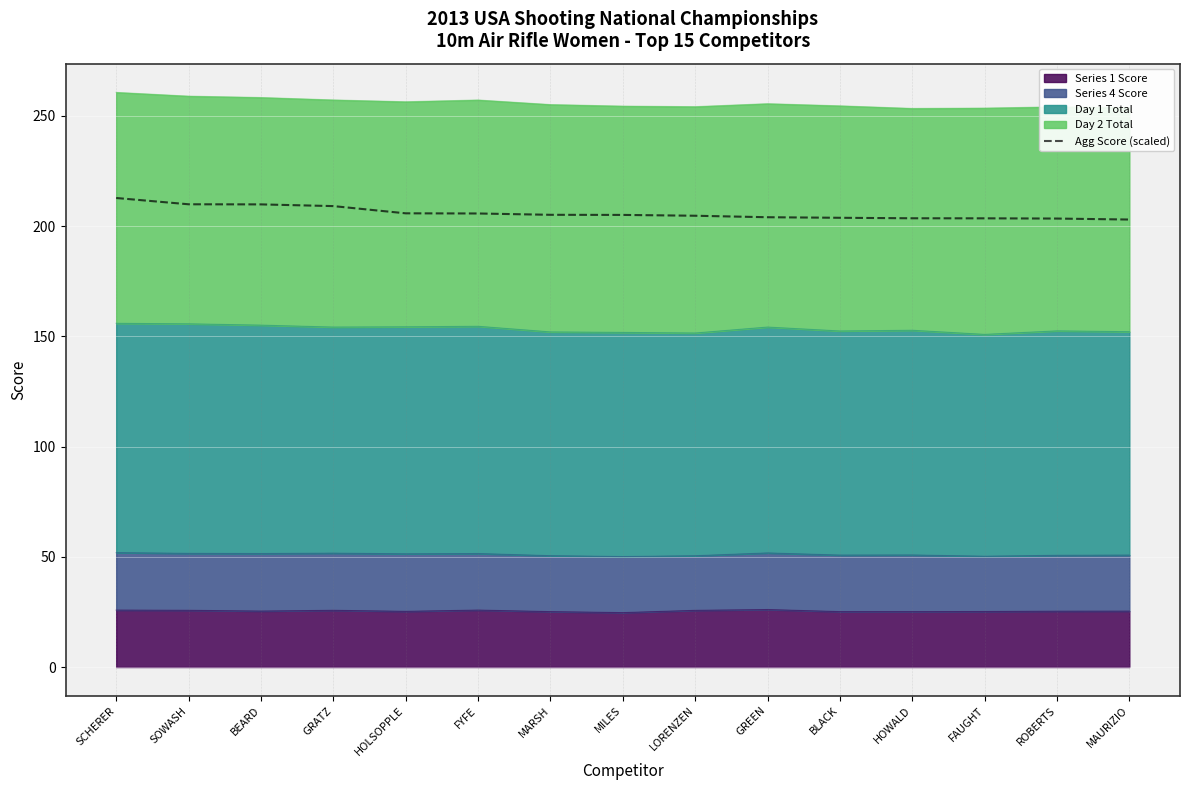

The value at MAURIZIO is 203.0. True or false?

True